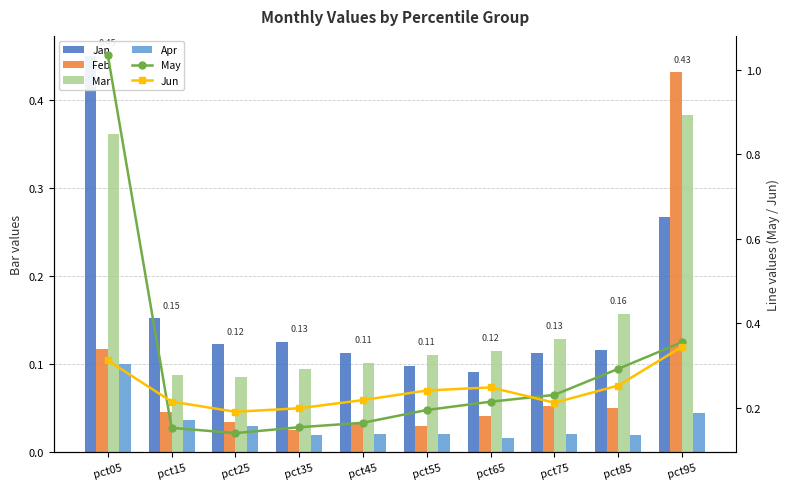

What value does the Mar series have at pct75?

0.1